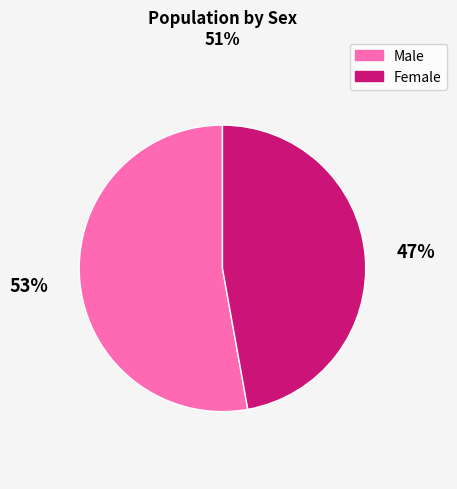

How many segments does this pie chart have?

2